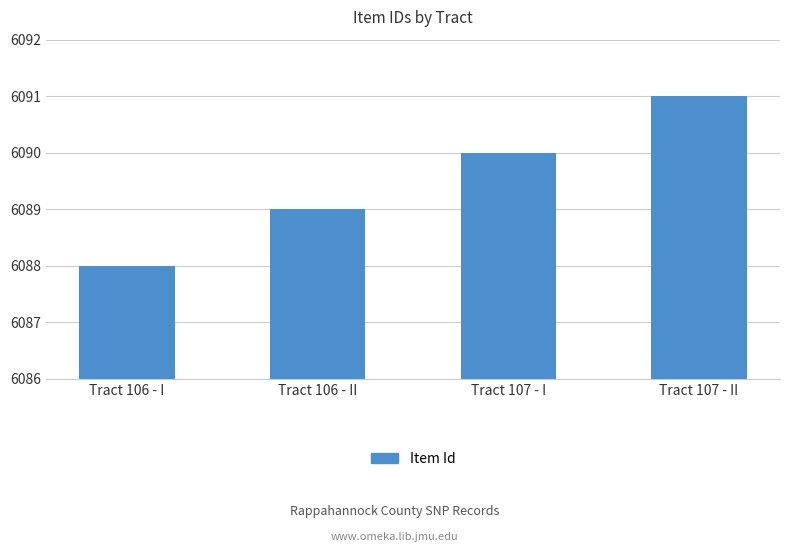

What is the average value?

6090